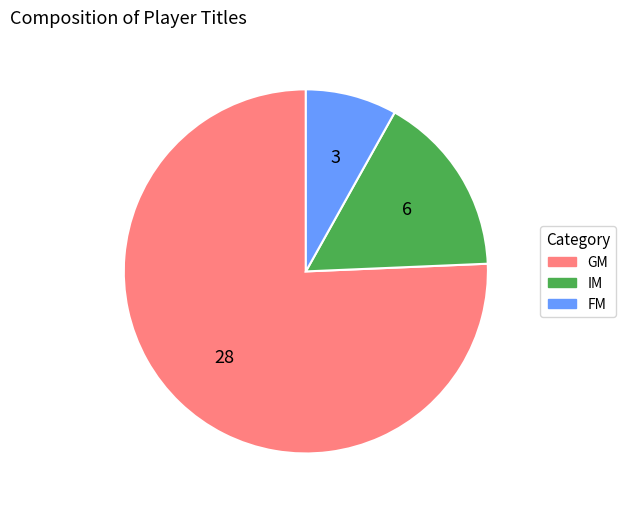

Is it true that GM is 76% of the pie?

True